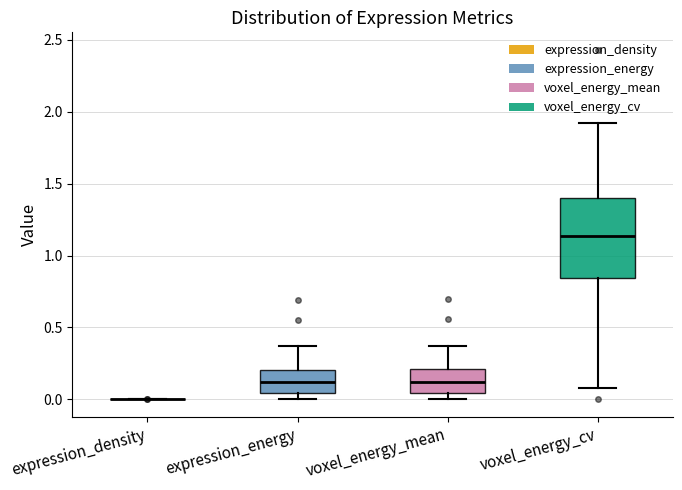

Comparing the boxes themselves (not the whiskers), which one is the tallest?

voxel_energy_cv